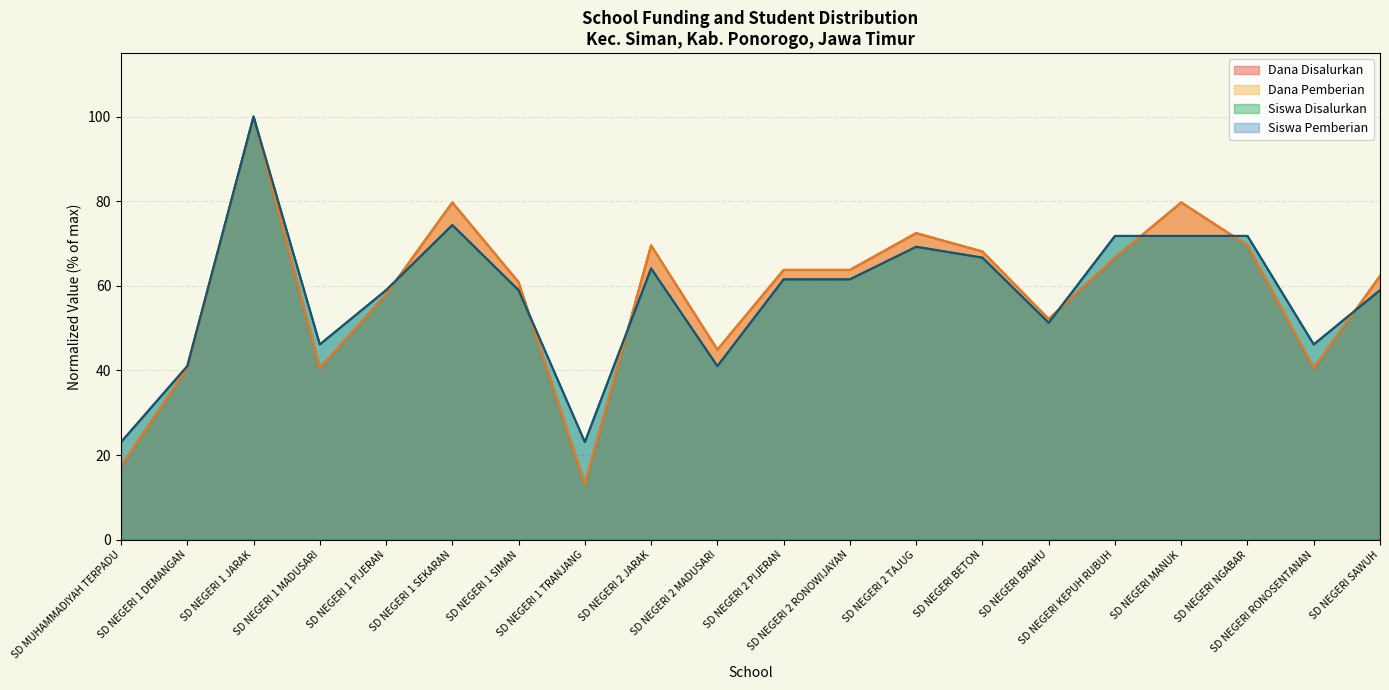

Reading left to right, extract all data points from this chart.

Dana Disalurkan: SD MUHAMMADIYAH TERPADU=17.4	SD NEGERI 1 DEMANGAN=40.6	SD NEGERI 1 JARAK=100.0	SD NEGERI 1 MADUSARI=40.6	SD NEGERI 1 PIJERAN=58.0	SD NEGERI 1 SEKARAN=79.7	SD NEGERI 1 SIMAN=60.9	SD NEGERI 1 TRANJANG=13.0	SD NEGERI 2 JARAK=69.6	SD NEGERI 2 MADUSARI=44.9	SD NEGERI 2 PIJERAN=63.8	SD NEGERI 2 RONOWIJAYAN=63.8	SD NEGERI 2 TAJUG=72.5	SD NEGERI BETON=68.1	SD NEGERI BRAHU=52.2	SD NEGERI KEPUH RUBUH=66.7	SD NEGERI MANUK=79.7	SD NEGERI NGABAR=69.6	SD NEGERI RONOSENTANAN=40.6	SD NEGERI SAWUH=62.3
Dana Pemberian: SD MUHAMMADIYAH TERPADU=17.4	SD NEGERI 1 DEMANGAN=40.6	SD NEGERI 1 JARAK=100.0	SD NEGERI 1 MADUSARI=40.6	SD NEGERI 1 PIJERAN=58.0	SD NEGERI 1 SEKARAN=79.7	SD NEGERI 1 SIMAN=60.9	SD NEGERI 1 TRANJANG=13.0	SD NEGERI 2 JARAK=69.6	SD NEGERI 2 MADUSARI=44.9	SD NEGERI 2 PIJERAN=63.8	SD NEGERI 2 RONOWIJAYAN=63.8	SD NEGERI 2 TAJUG=72.5	SD NEGERI BETON=68.1	SD NEGERI BRAHU=52.2	SD NEGERI KEPUH RUBUH=66.7	SD NEGERI MANUK=79.7	SD NEGERI NGABAR=69.6	SD NEGERI RONOSENTANAN=40.6	SD NEGERI SAWUH=62.3
Siswa Disalurkan: SD MUHAMMADIYAH TERPADU=23.1	SD NEGERI 1 DEMANGAN=41.0	SD NEGERI 1 JARAK=100.0	SD NEGERI 1 MADUSARI=46.2	SD NEGERI 1 PIJERAN=59.0	SD NEGERI 1 SEKARAN=74.4	SD NEGERI 1 SIMAN=59.0	SD NEGERI 1 TRANJANG=23.1	SD NEGERI 2 JARAK=64.1	SD NEGERI 2 MADUSARI=41.0	SD NEGERI 2 PIJERAN=61.5	SD NEGERI 2 RONOWIJAYAN=61.5	SD NEGERI 2 TAJUG=69.2	SD NEGERI BETON=66.7	SD NEGERI BRAHU=51.3	SD NEGERI KEPUH RUBUH=71.8	SD NEGERI MANUK=71.8	SD NEGERI NGABAR=71.8	SD NEGERI RONOSENTANAN=46.2	SD NEGERI SAWUH=59.0
Siswa Pemberian: SD MUHAMMADIYAH TERPADU=23.1	SD NEGERI 1 DEMANGAN=41.0	SD NEGERI 1 JARAK=100.0	SD NEGERI 1 MADUSARI=46.2	SD NEGERI 1 PIJERAN=59.0	SD NEGERI 1 SEKARAN=74.4	SD NEGERI 1 SIMAN=59.0	SD NEGERI 1 TRANJANG=23.1	SD NEGERI 2 JARAK=64.1	SD NEGERI 2 MADUSARI=41.0	SD NEGERI 2 PIJERAN=61.5	SD NEGERI 2 RONOWIJAYAN=61.5	SD NEGERI 2 TAJUG=69.2	SD NEGERI BETON=66.7	SD NEGERI BRAHU=51.3	SD NEGERI KEPUH RUBUH=71.8	SD NEGERI MANUK=71.8	SD NEGERI NGABAR=71.8	SD NEGERI RONOSENTANAN=46.2	SD NEGERI SAWUH=59.0